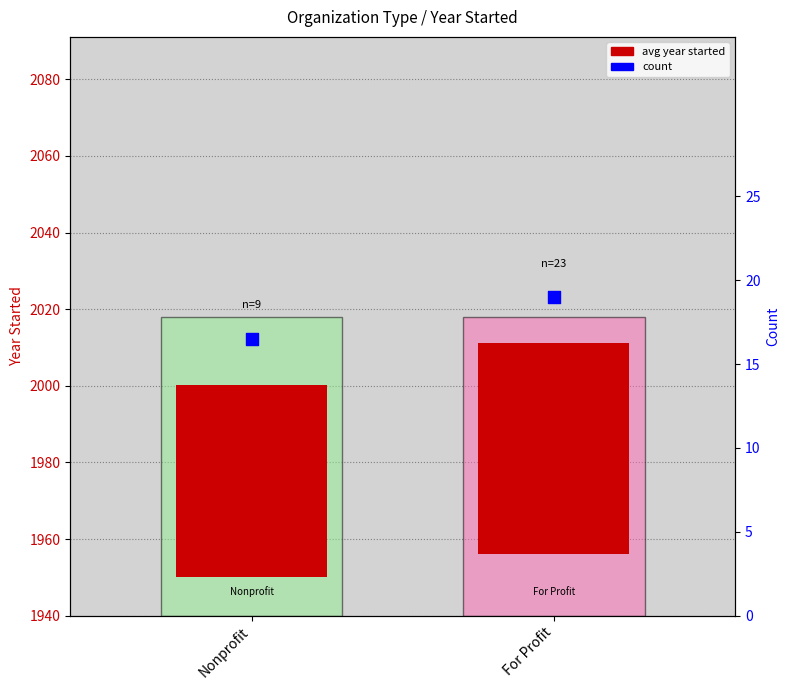

Which has a higher value, Nonprofit or For Profit?

For Profit